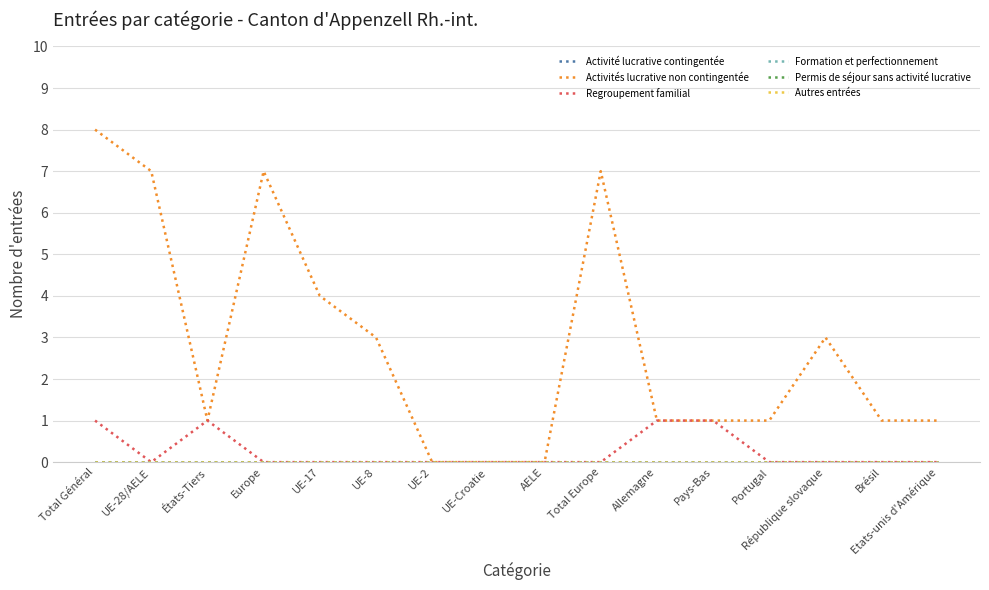

Is this an area chart (filled region under the line)?

No